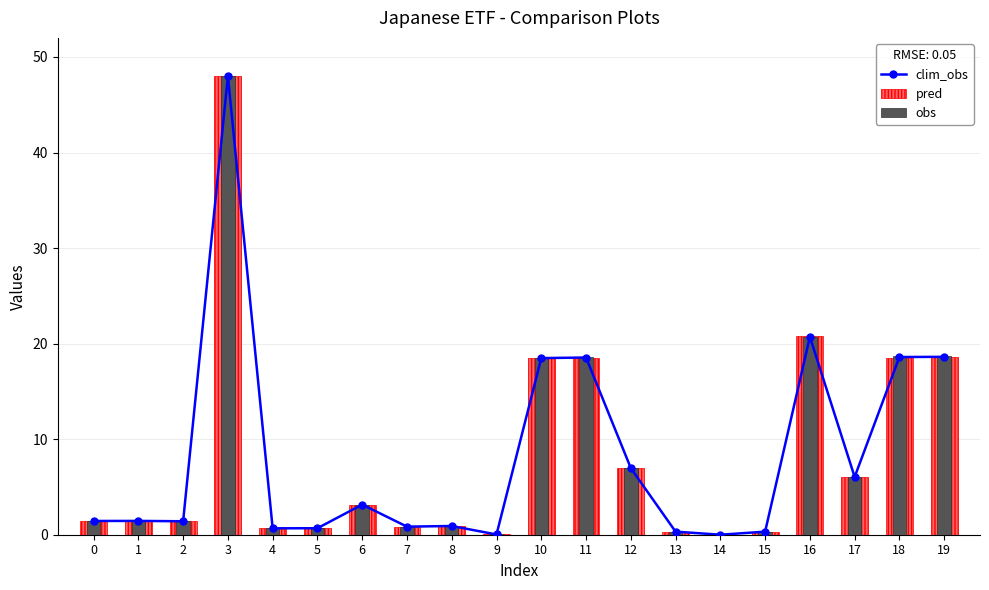

What is the value of the obs bar at the 9th from the left?

0.9